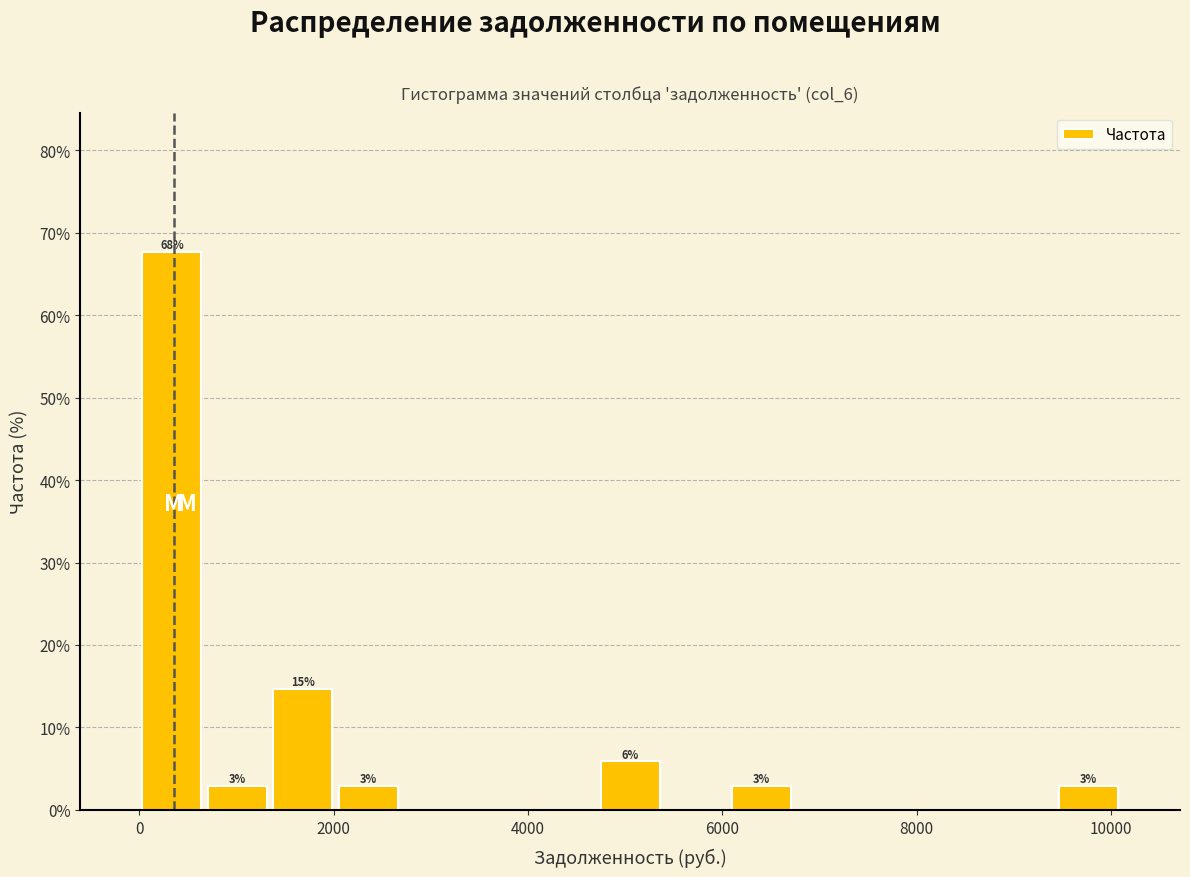

Around what value on the x-axis is the tallest bar? Give the approximate position of its centre, as read against the axis.

400